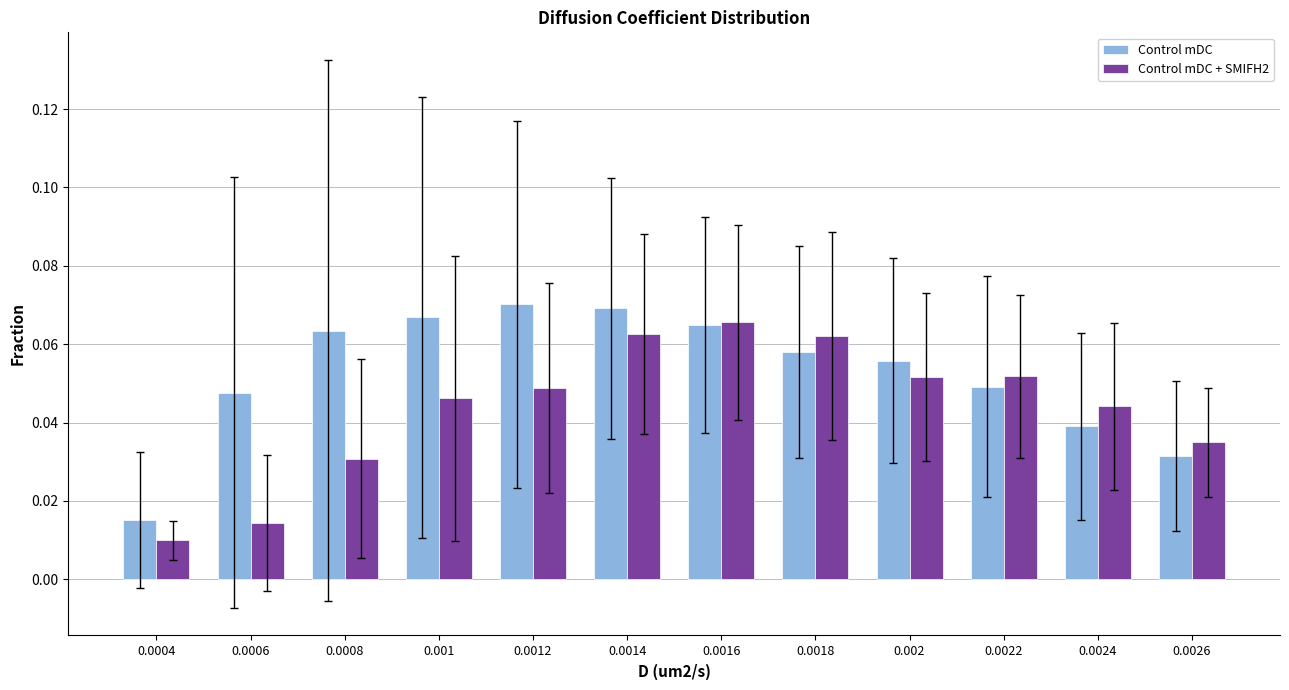

Rank the series at 0.0014 from highest to lowest value.

Control mDC, Control mDC + SMIFH2